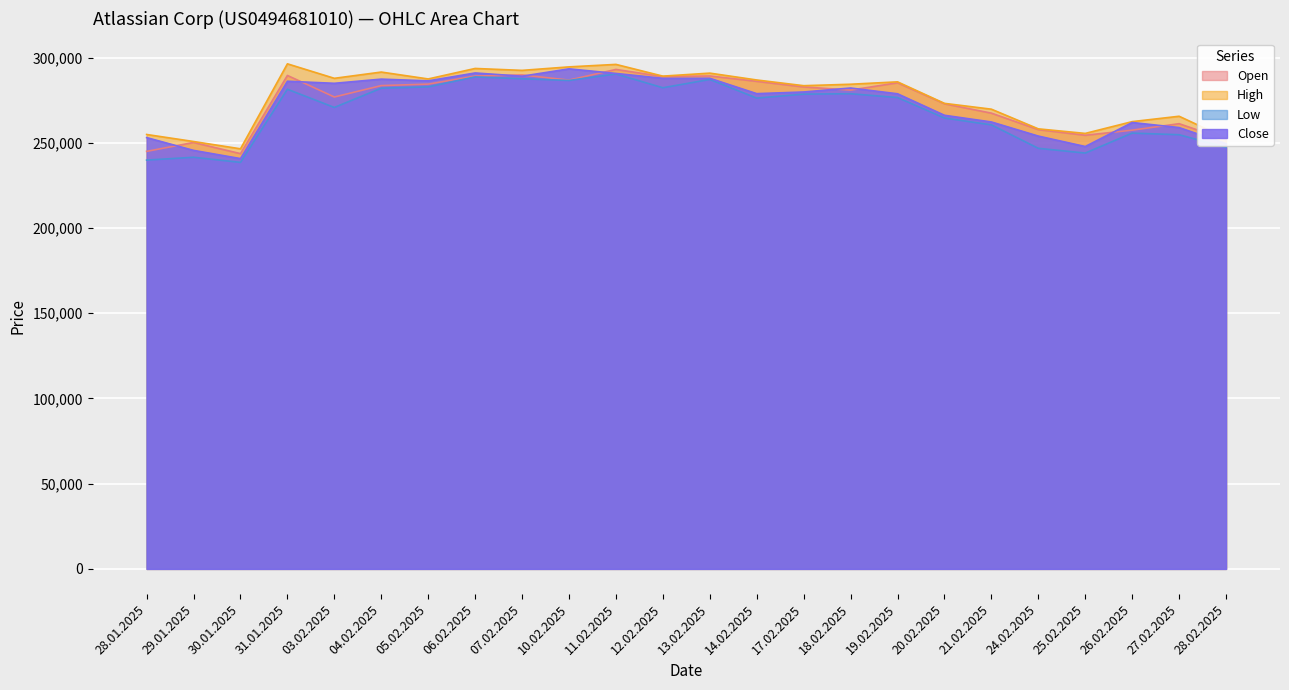

What is the label of the 22nd point from the right?

30.01.2025